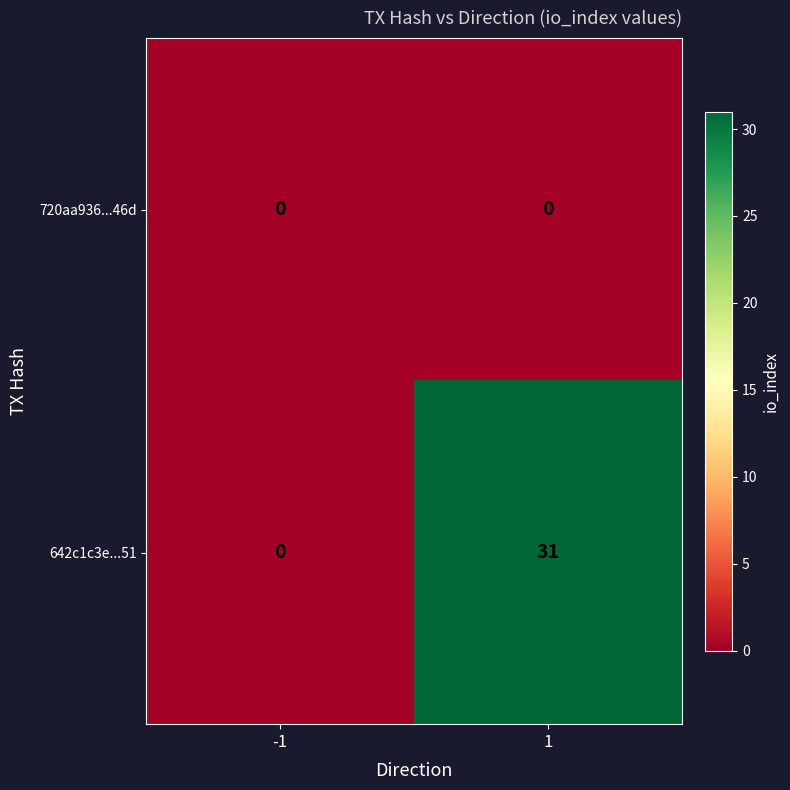

Reading left to right, list all the values displayed in this chart.

720aa936...46d: 0	0
642c1c3e...51: 0	31